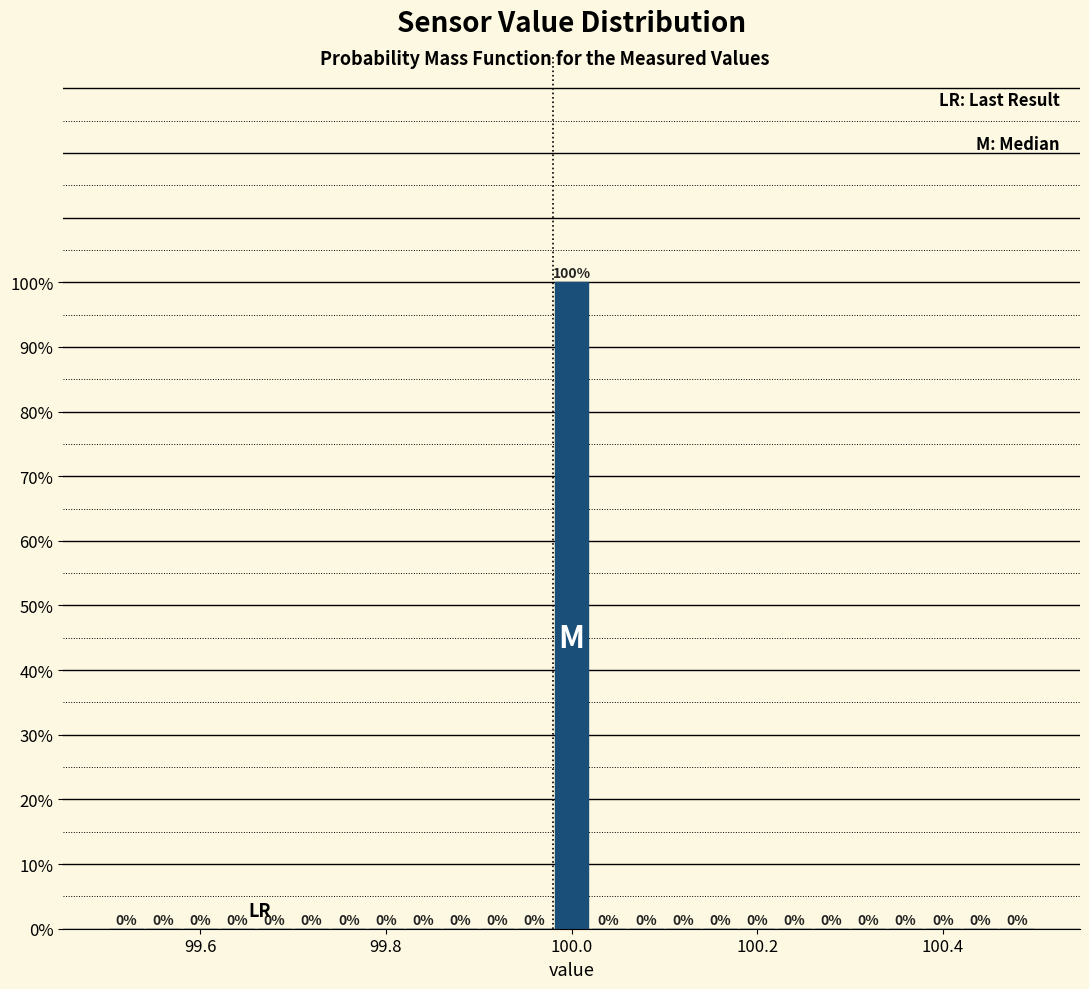

Read against the x-axis, roughly where is the centre of the tallest bar?

100.00